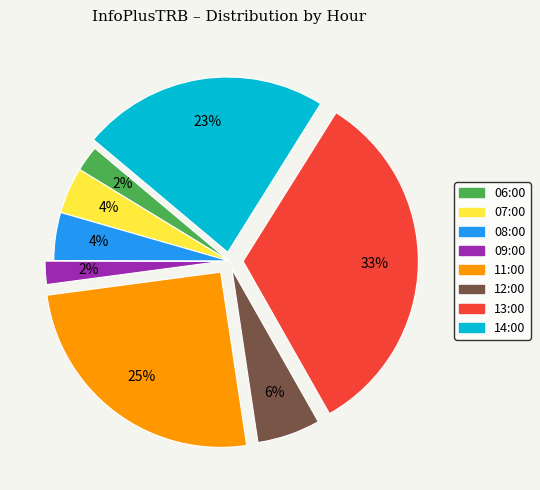

Do 11:00 and 06:00 together represent more than half of the pie?

No